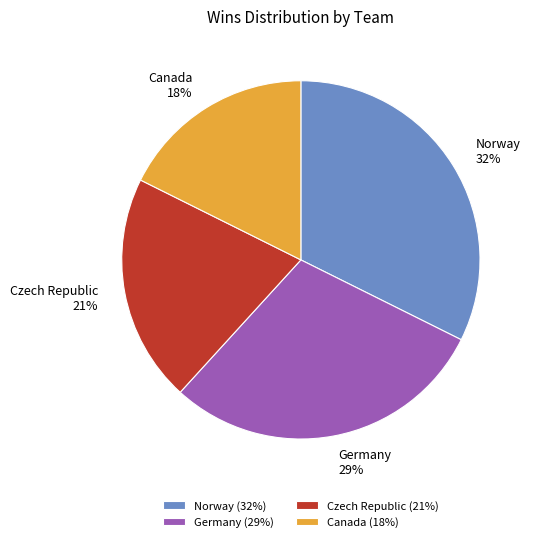

How many slices are in this pie chart?

4